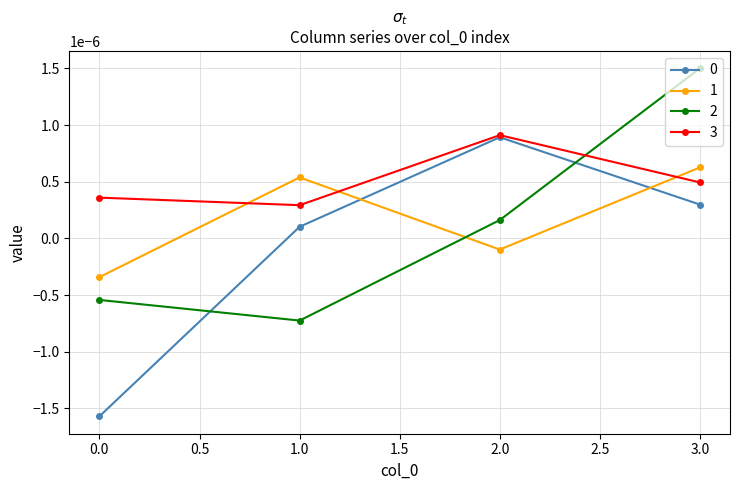

What position from the right is 1.0?

3